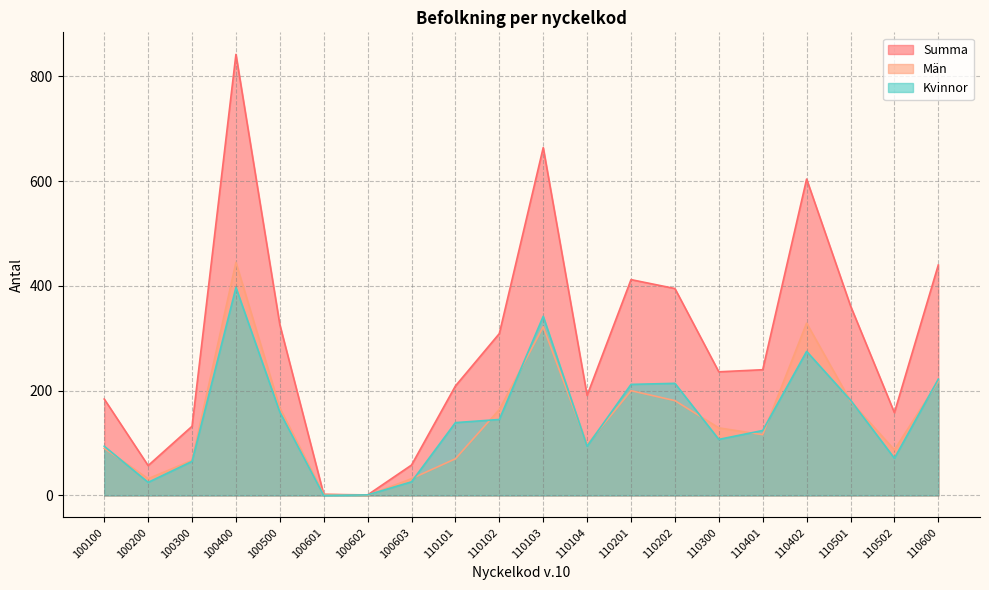

Count the number of data series in this chart.

3